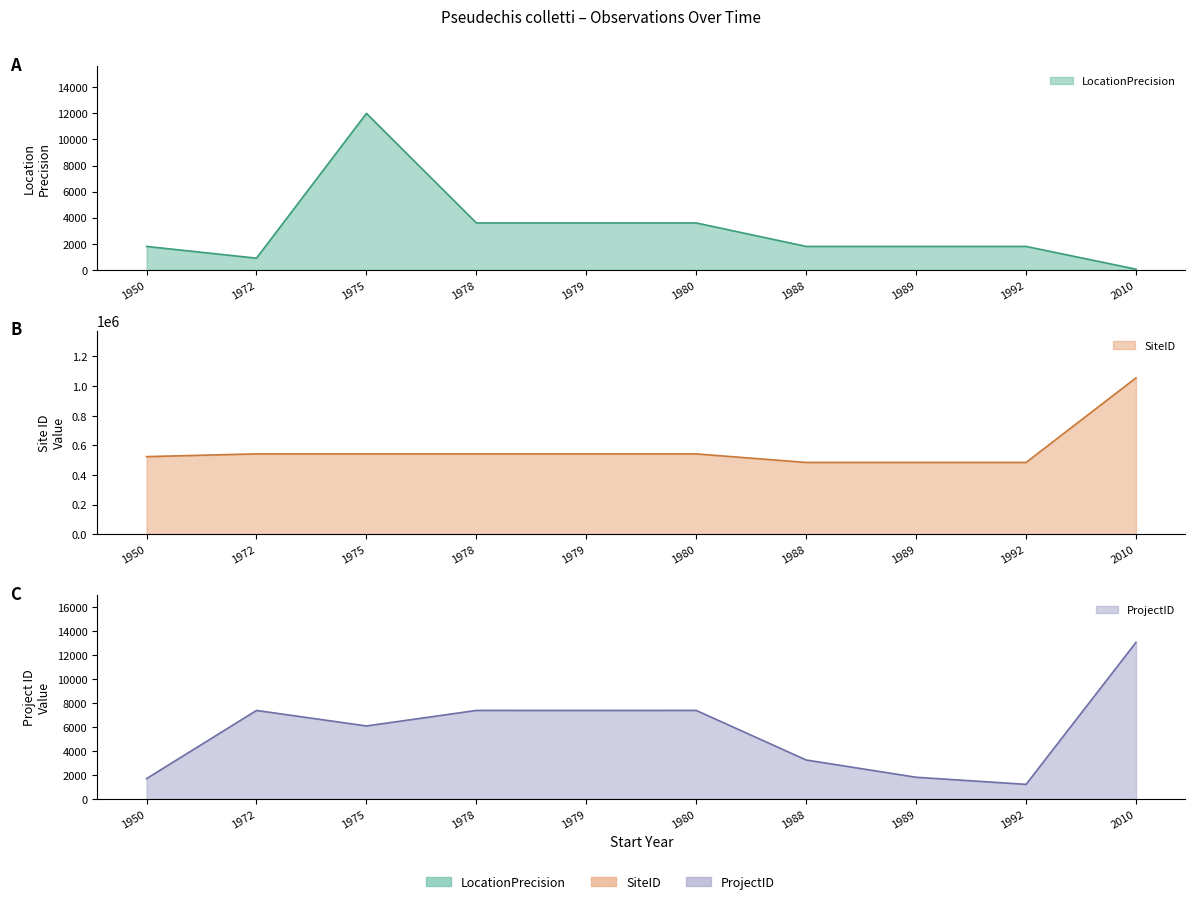

Reading left to right, list all the values displayed in this chart.

LocationPrecision: 1950=1800	1972=900	1975=12000	1978=3600	1979=3600	1980=3600	1988=1800	1989=1800	1992=1800	2010=55
SiteID: 1950=524450	1972=543127	1975=542935	1978=542892	1979=542894	1980=542891	1988=485204	1989=485221	1992=485203	2010=1055773
ProjectID: 1950=1694	1972=7392	1975=6096	1978=7392	1979=7391	1980=7392	1988=3249	1989=1807	1992=1213	2010=13084